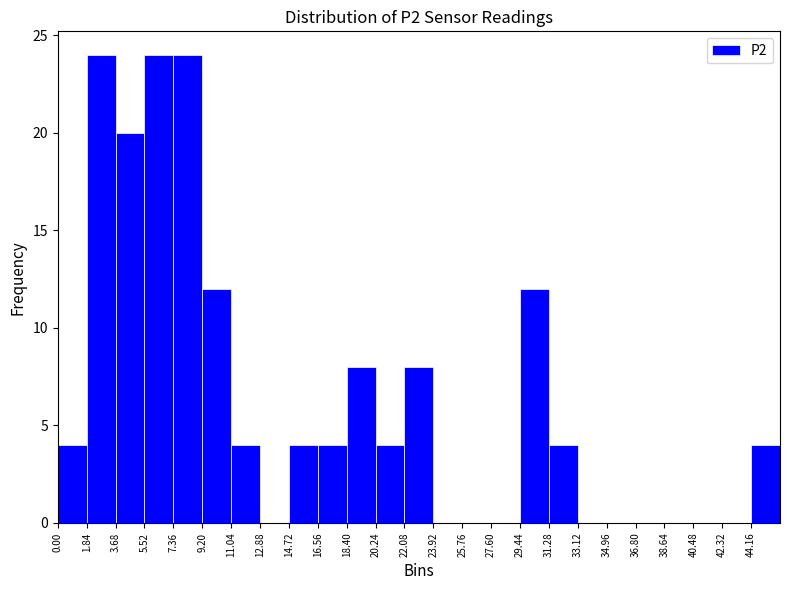

How tall is the bar that spans 1.84 to 3.68 on the x-axis? Neither the bar edges nor the heights are printed on the chart, so give them approximately, as read against the axes.

24